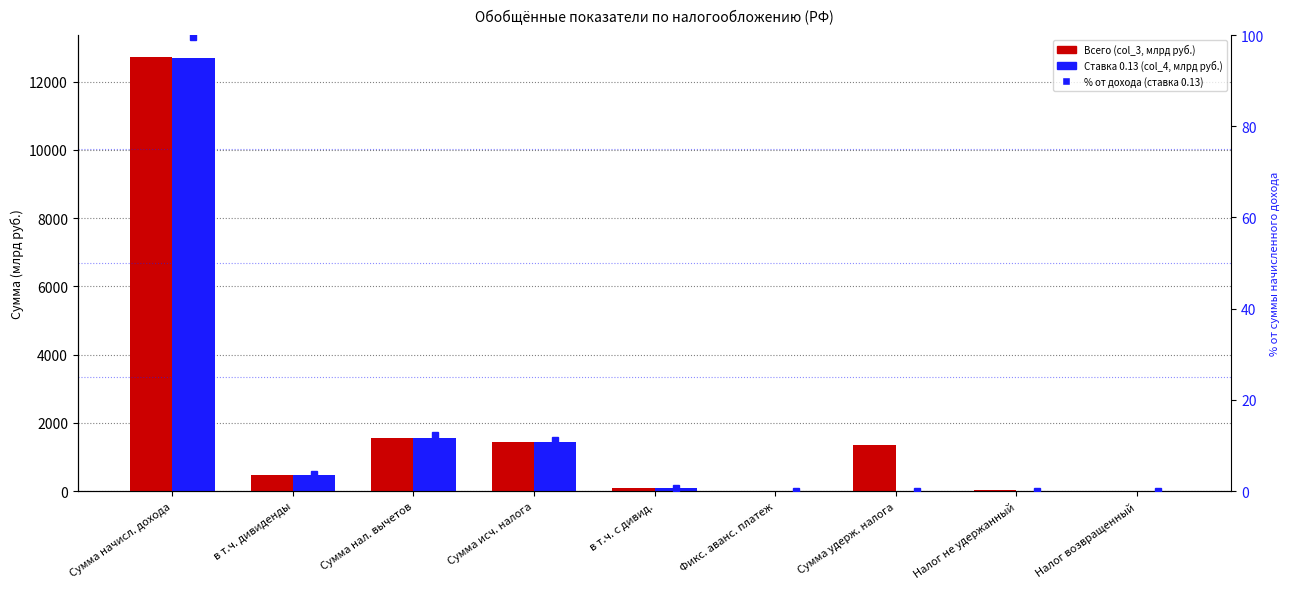

Between в т.ч. дивиденды and Сумма удерж. налога, which series saw the biggest shift?

Всего (col_3, млрд руб.)